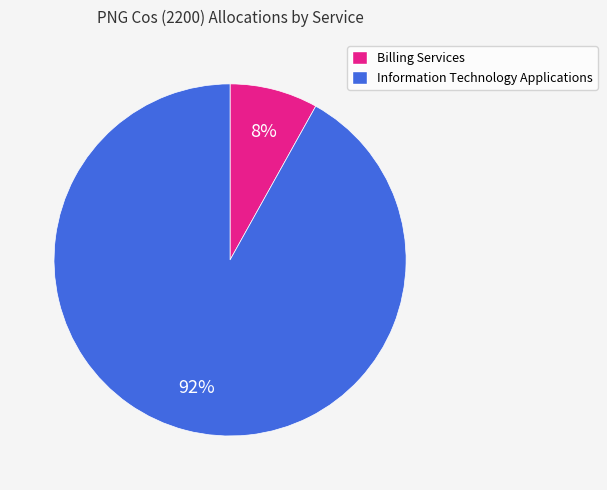

Which has a higher value, Information Technology Applications or Billing Services?

Information Technology Applications